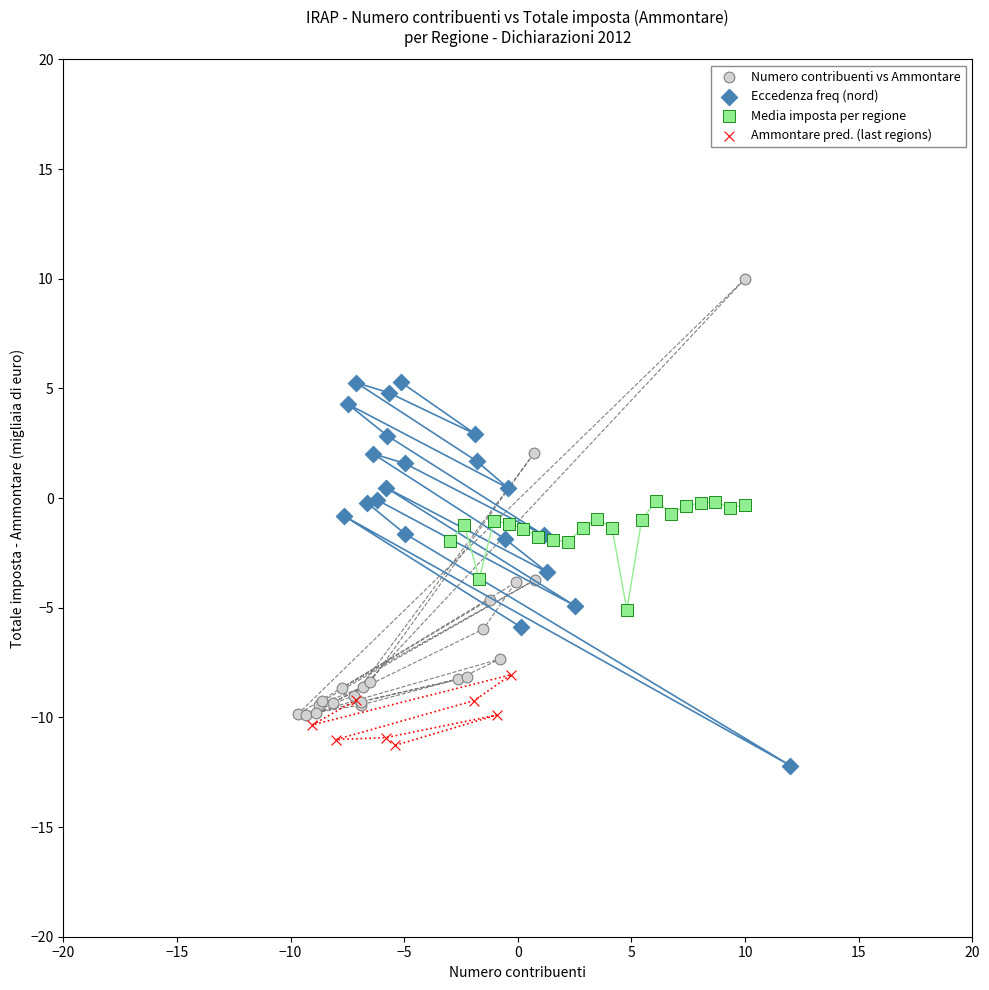

Which series reaches the maximum Y coordinate?

Numero contribuenti vs Ammontare